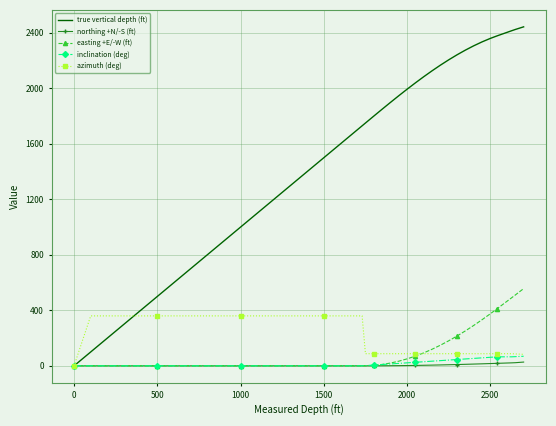

Which series has the largest total across all categories?

true vertical depth (ft)